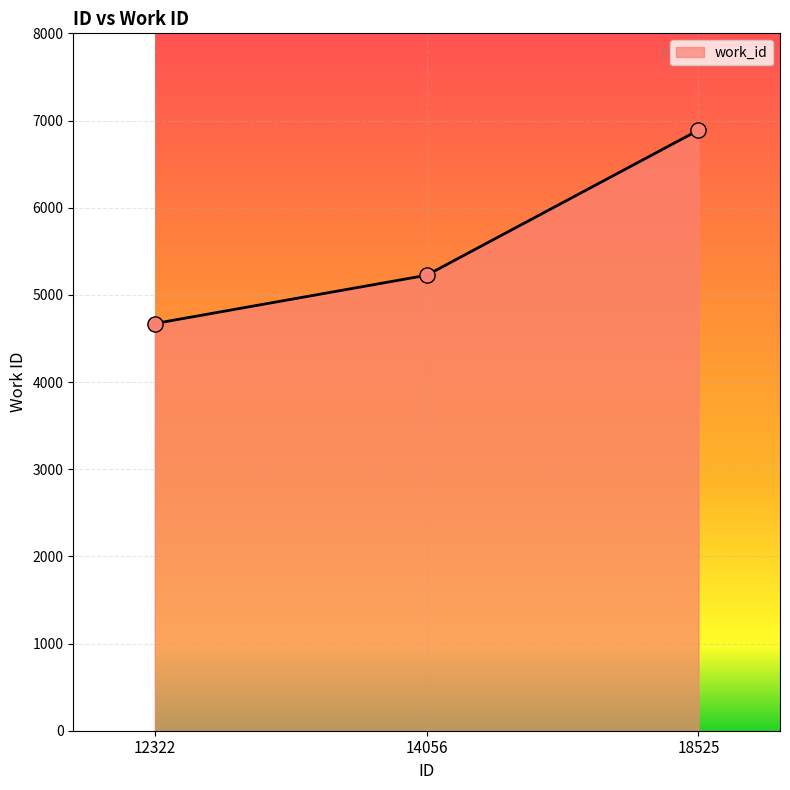

Approximately how many times larger is the value at 18525 compared to 12322?

1.5